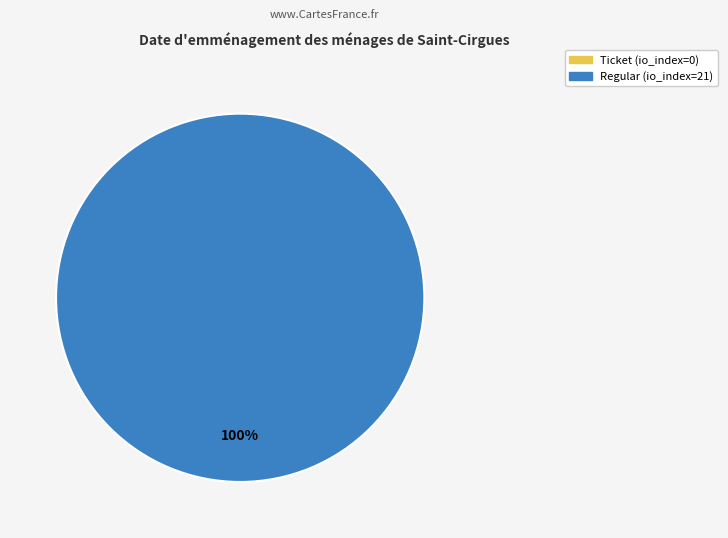

What percentage do Ticket (io_index=0) and Regular (io_index=21) together represent?

100.0%